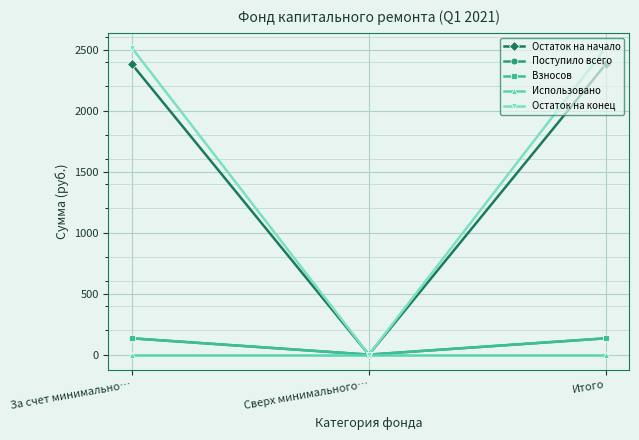

Does the chart have visible grid lines?

Yes